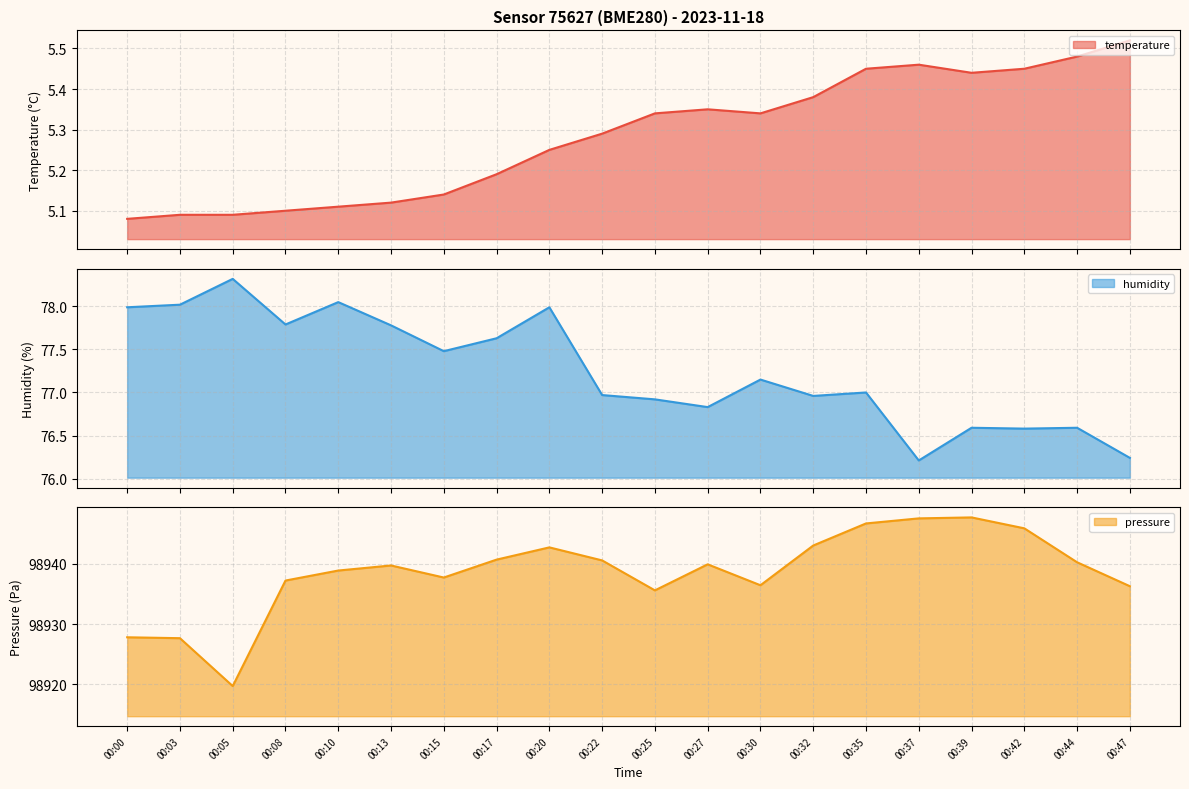

Which series has the largest total across all categories?

pressure_norm